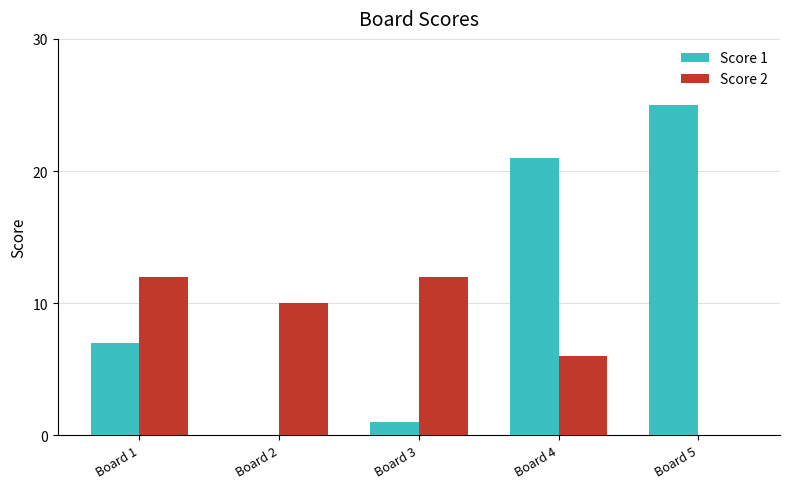

Between Board 2 and Board 3, which series saw the biggest shift?

Score 2